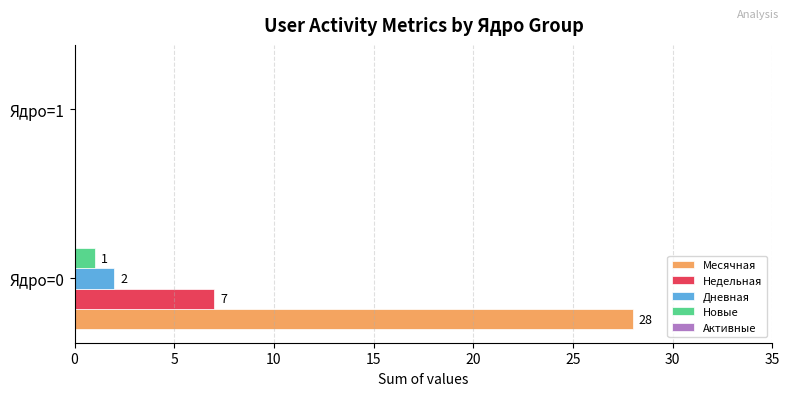

How many data points does each series have?

2